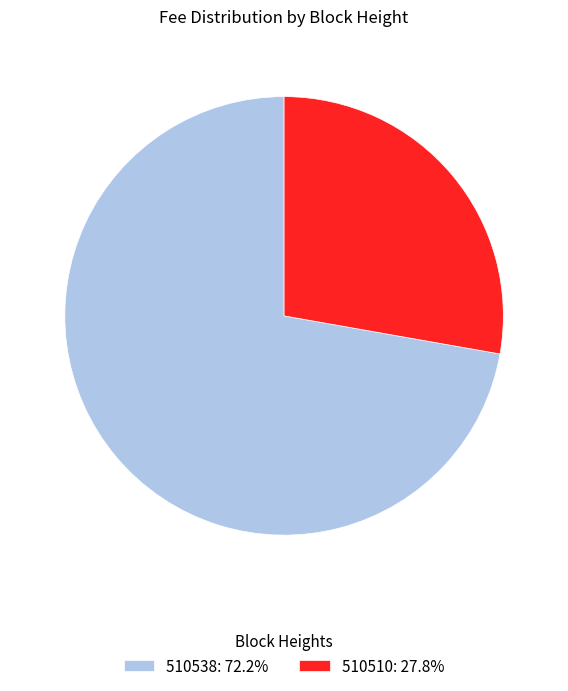

True or false: 510538 accounts for 72% of the total.

True